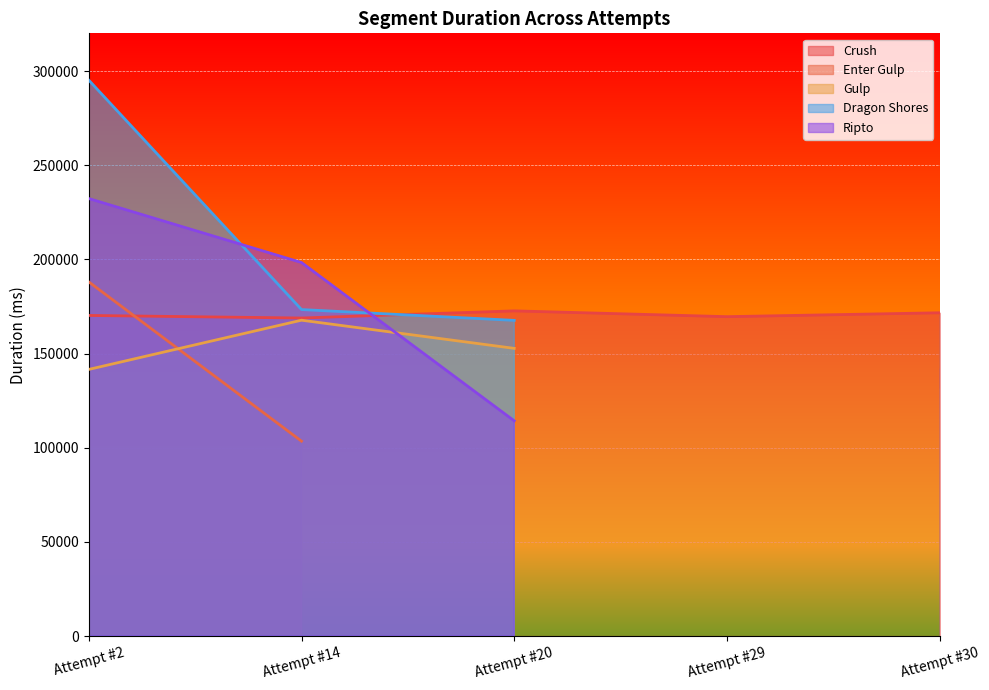

Which series has the largest range (max minus min)?

Dragon Shores